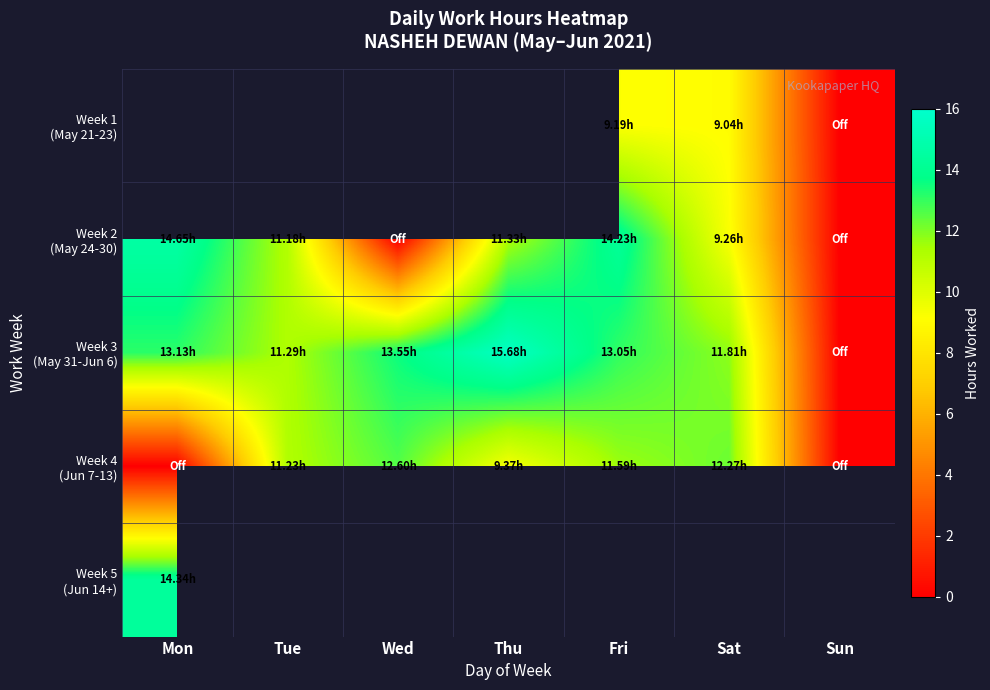

Which series has the largest range (max minus min)?

Week 3 (May 31-Jun 6)